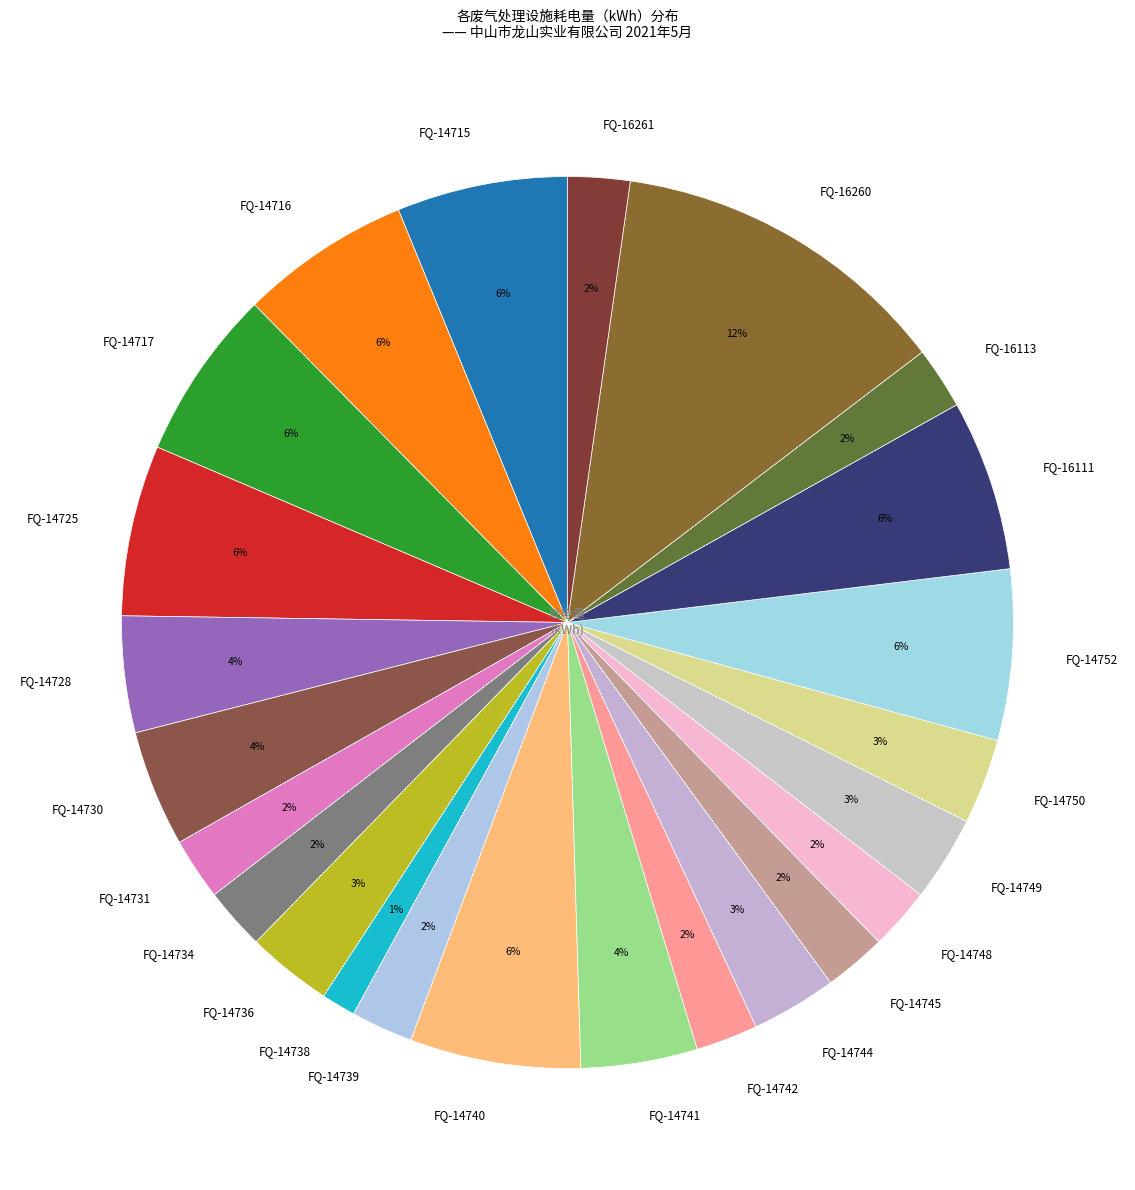

Is the sum of FQ-14748 and FQ-16260 greater than half?

No